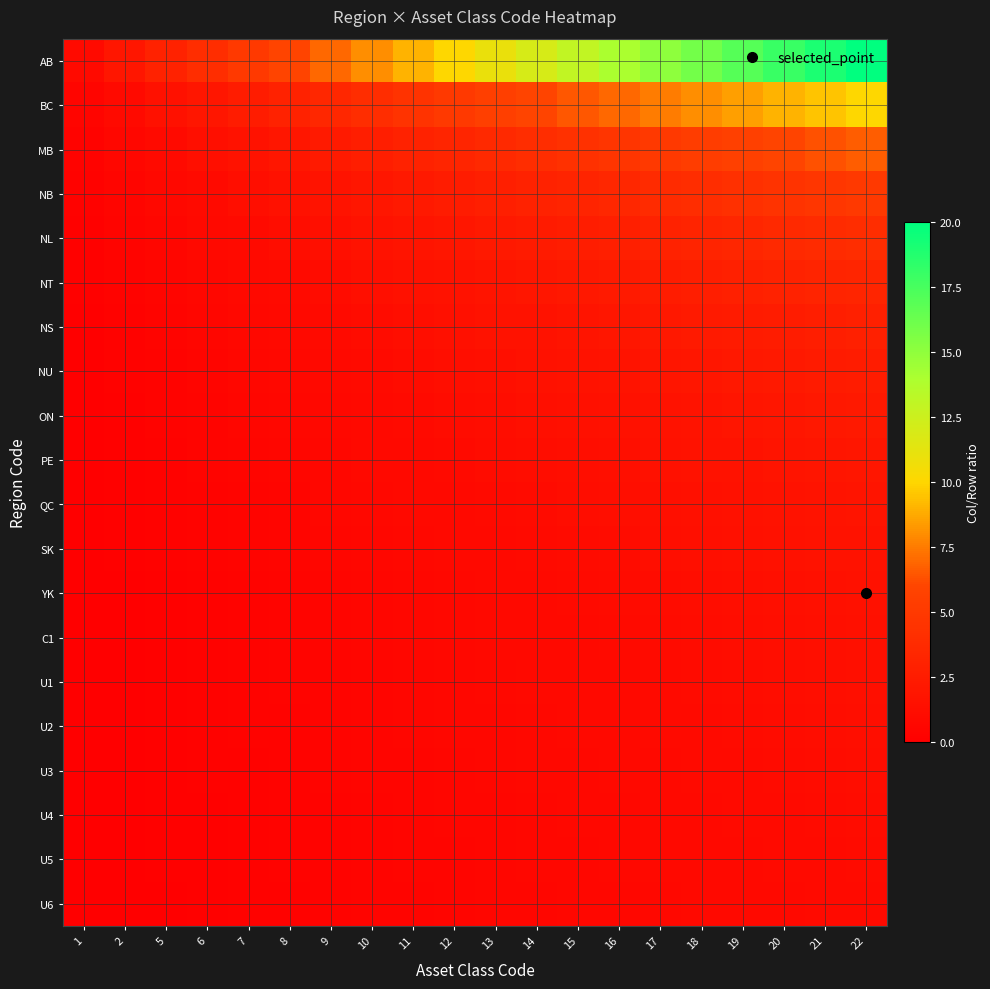

Which has a higher value, 17 or 2?

17